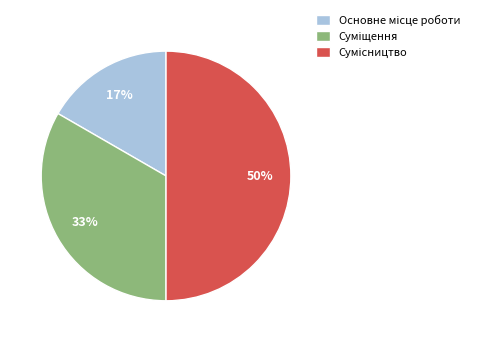

To the nearest percent, what is the difference between the largest and smallest slice percentages?

33%